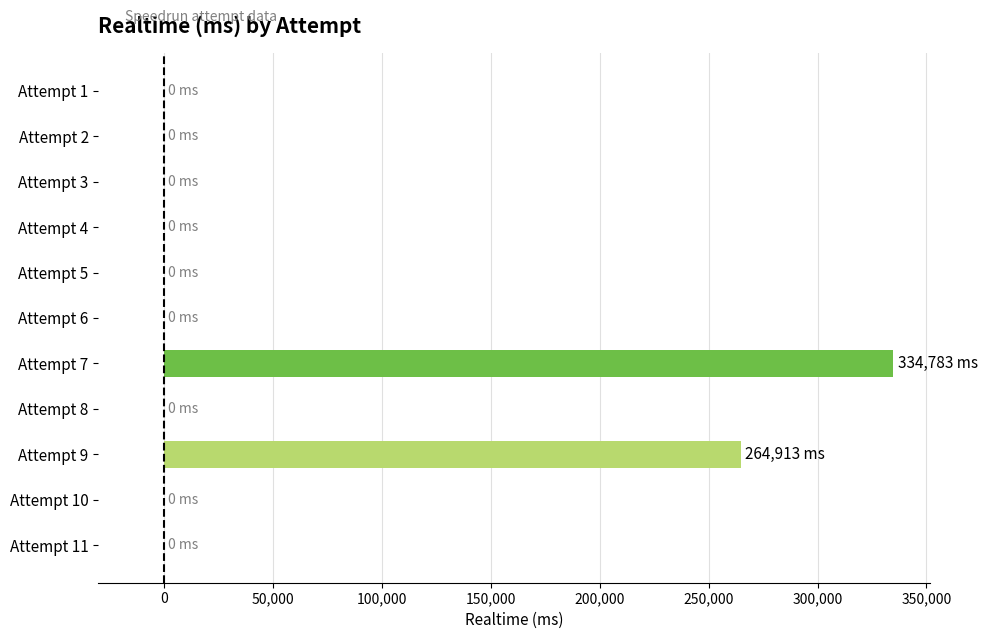

Where is the data nearest to the value 167391?

Attempt 9